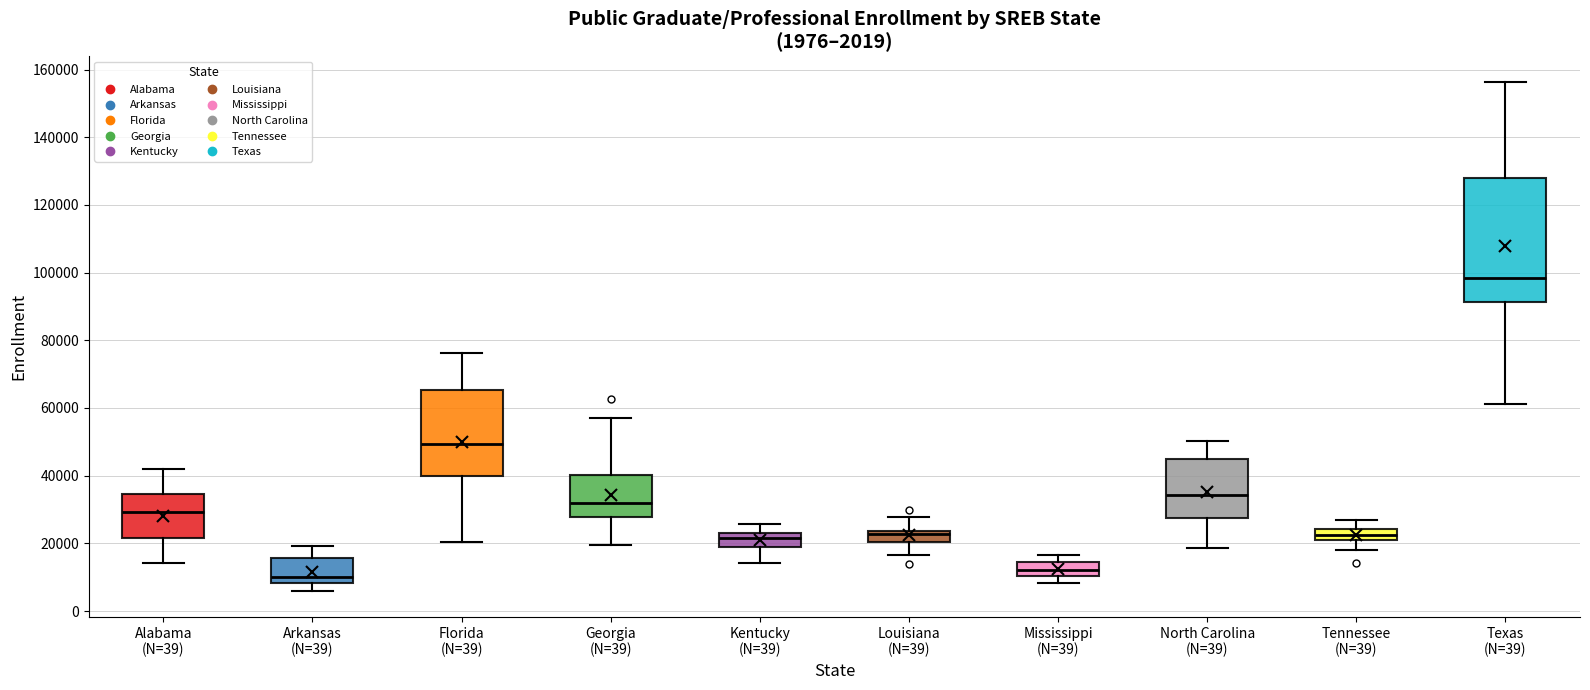

Which box has the lowest median line?

Arkansas (N=39)